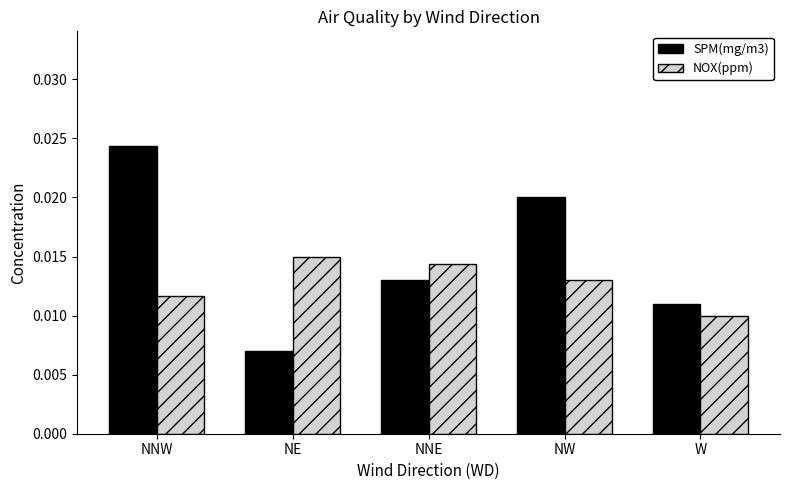

Rank the series by their maximum value, from highest to lowest.

SPM(mg/m3), NOX(ppm)